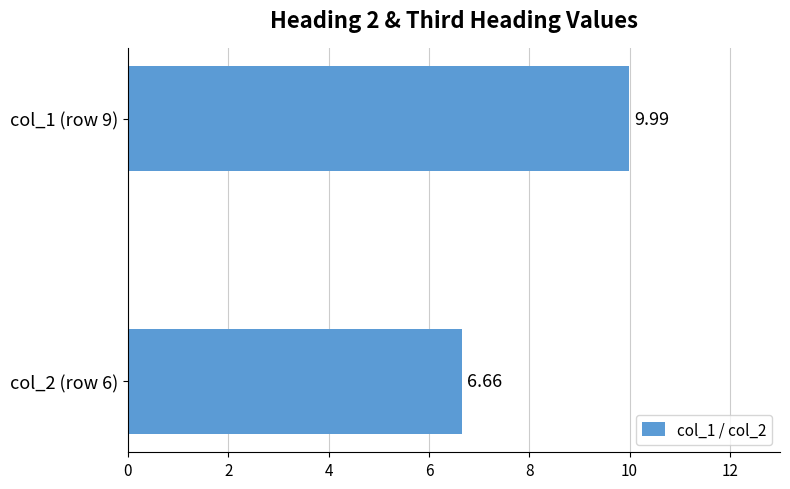

Between col_1 (row 9) and col_2 (row 6), which is larger?

col_1 (row 9)